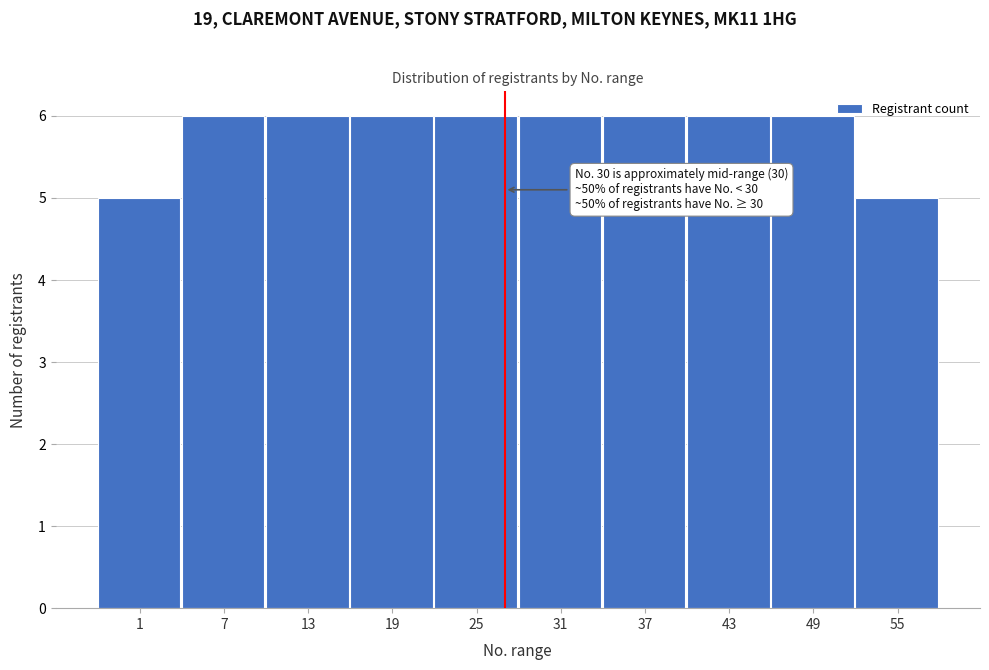

Reading left to right, transcribe all the data shown in this chart.

5	6	6	6	6	6	6	6	6	5